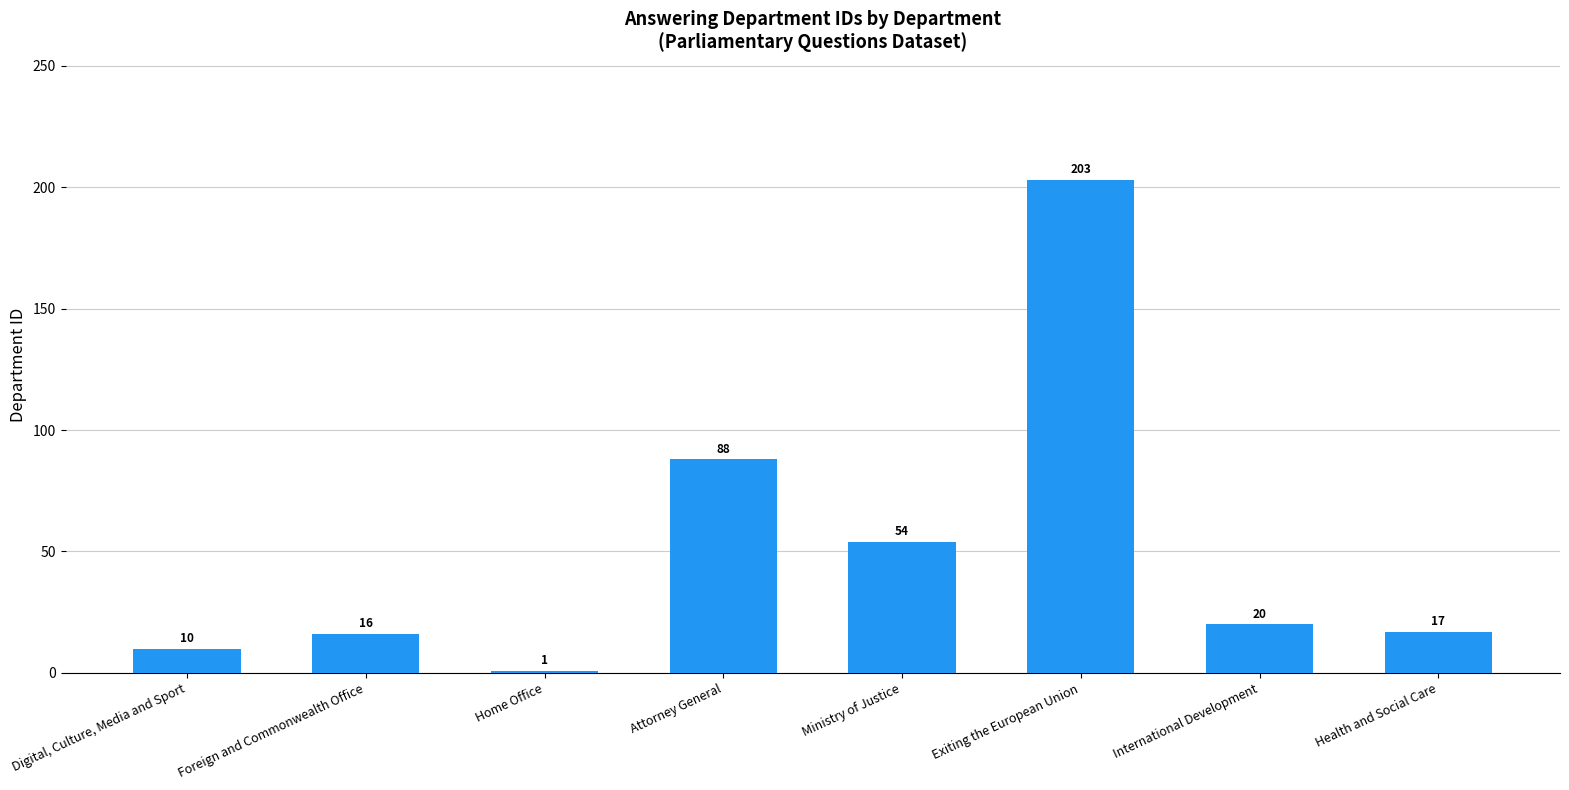

Reading right to left, extract all data points from this chart.

Health and Social Care=17	International Development=20	Exiting the European Union=203	Ministry of Justice=54	Attorney General=88	Home Office=1	Foreign and Commonwealth Office=16	Digital, Culture, Media and Sport=10